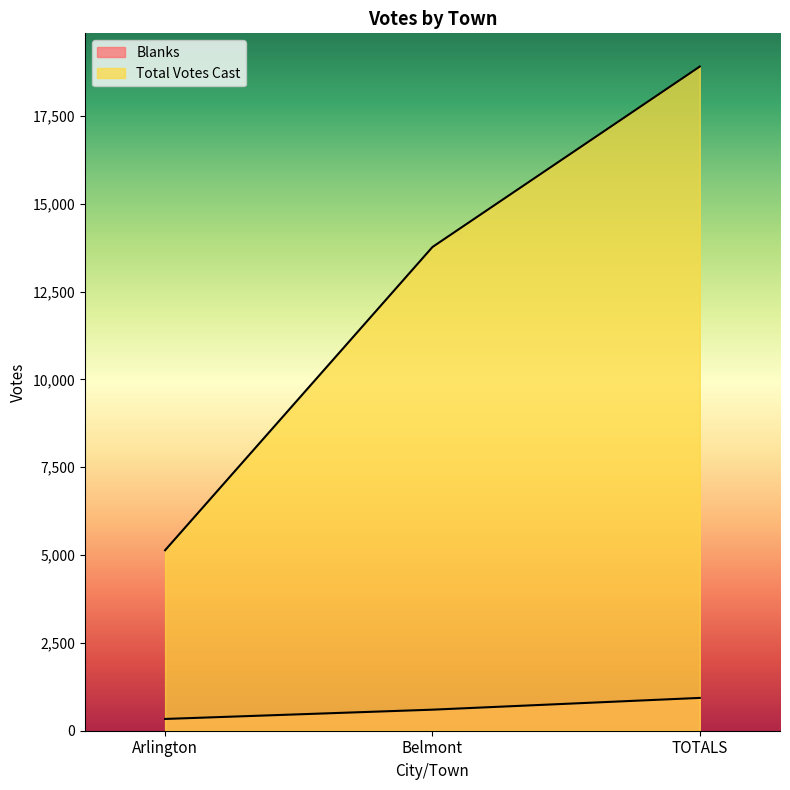

What is the average value of the Total Votes Cast series?

12603